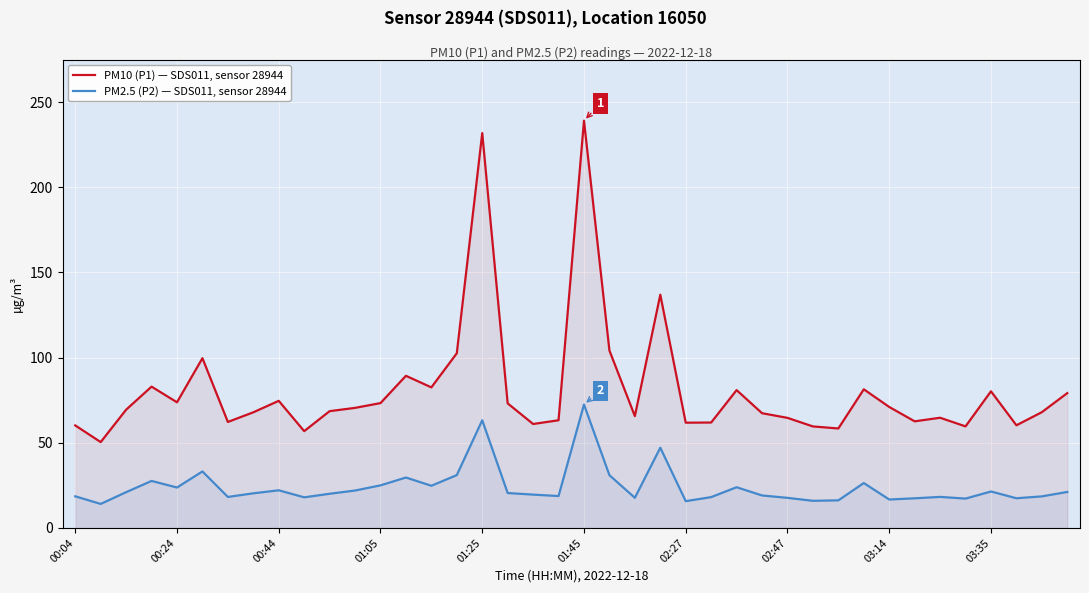

Rank the series by their maximum value, from highest to lowest.

PM10 (P1) — SDS011, sensor 28944, PM2.5 (P2) — SDS011, sensor 28944